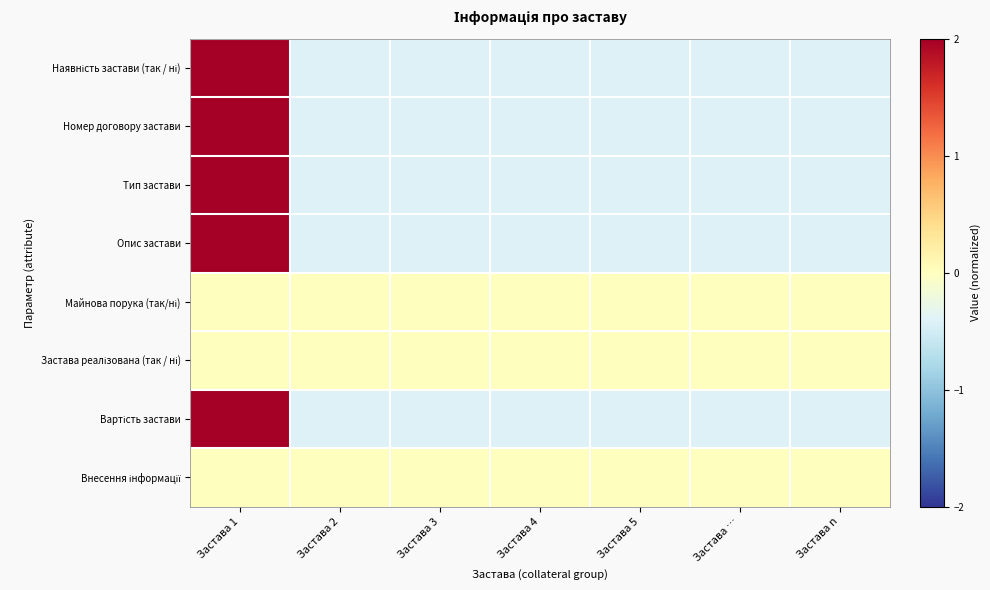

What is the difference between the highest and lowest values at Застава n?

0.4